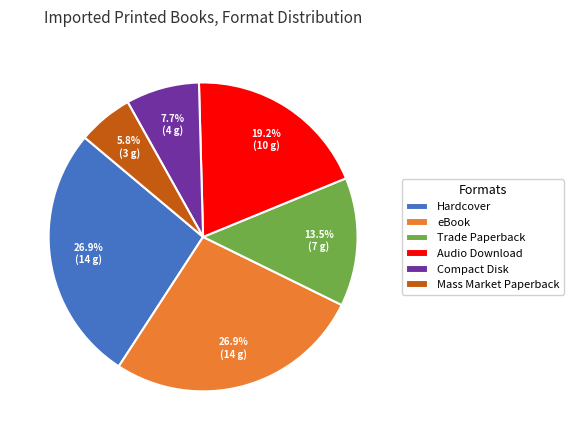

How many segments does this pie chart have?

6